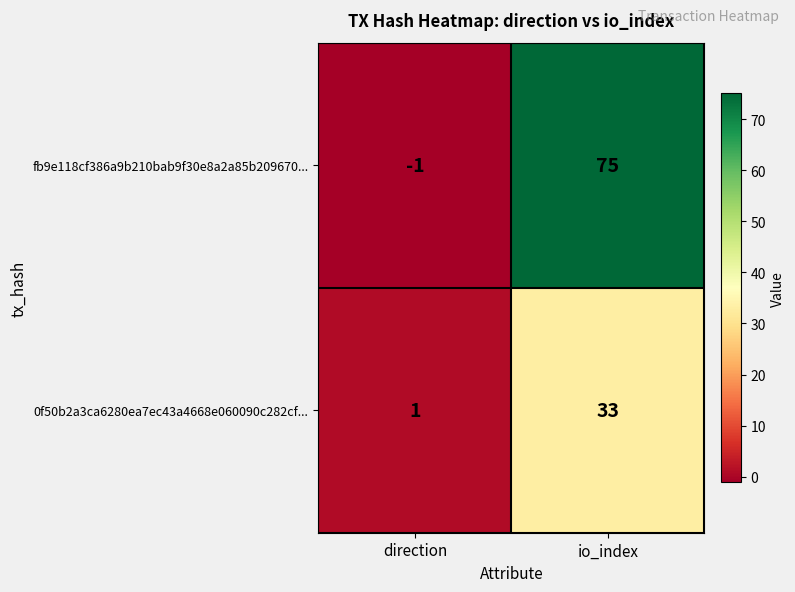

The 0f50b2a3ca6280ea7ec43a4668e060090c282cf... series shows 33 at io_index. True or false?

True